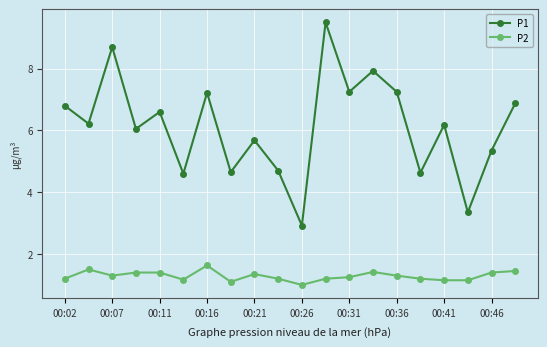

How many lines are shown in the chart?

2